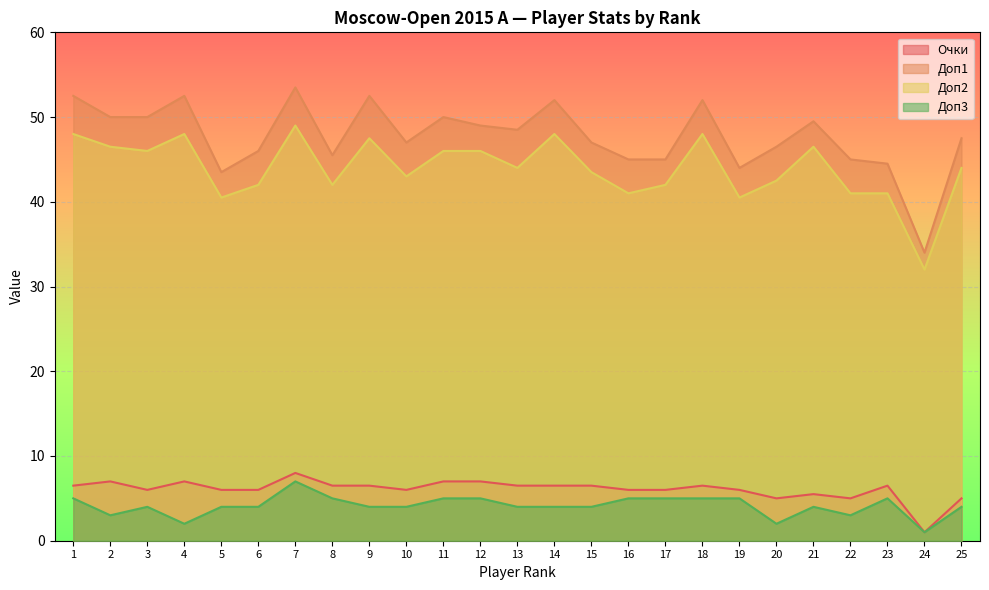

The Доп2 series shows 41.0 at 22. True or false?

True